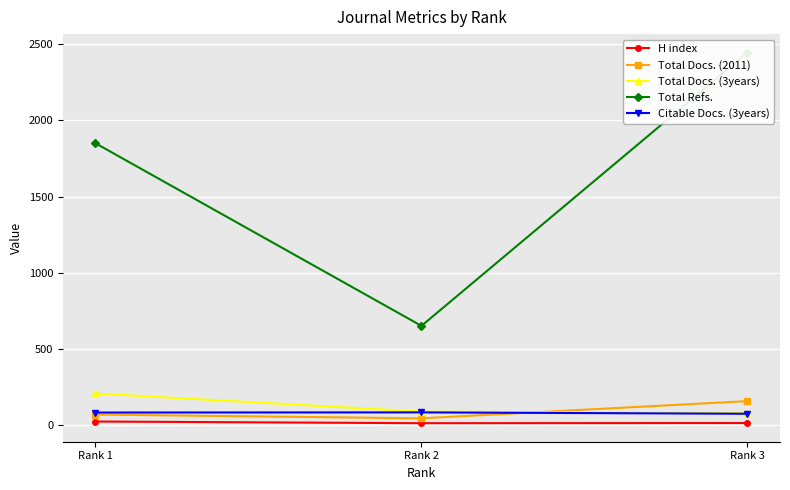

At which label does Total Docs. (3years) reach its peak?

Rank 1